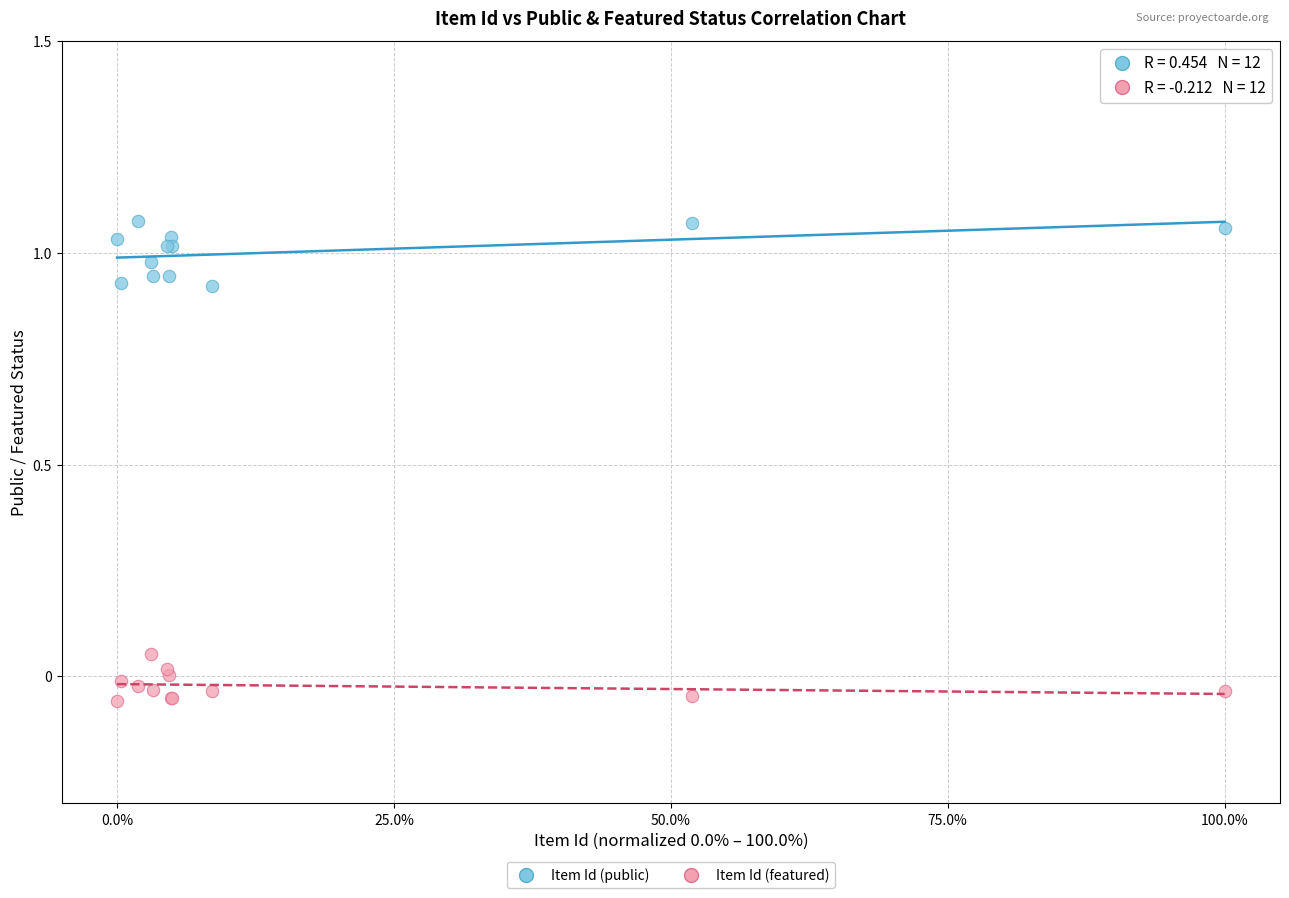

What are all the series names shown in the legend?

Item Id (public), Item Id (featured)